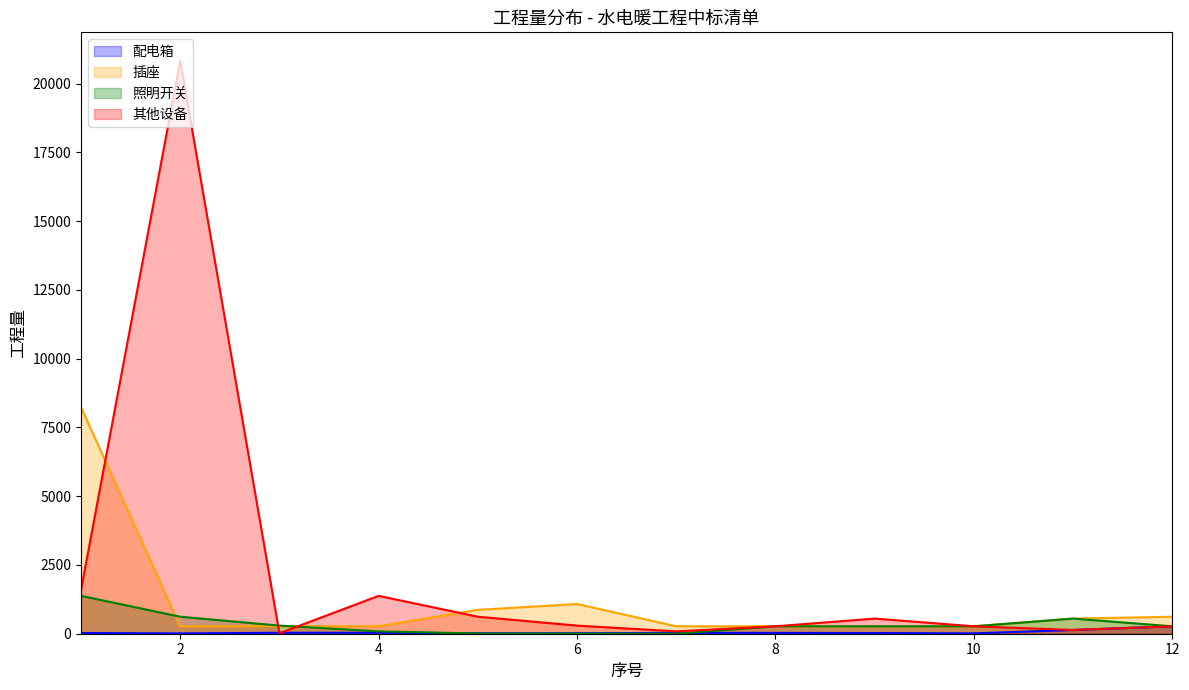

At which category is the sum across all series the highest?

2